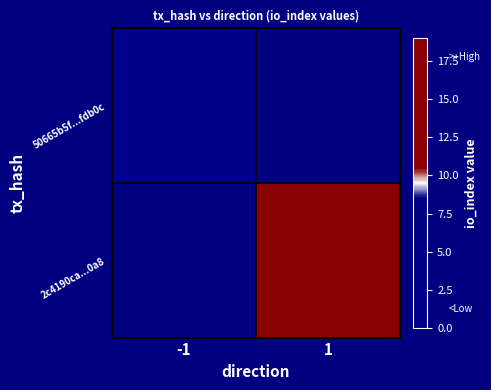

Rank the categories by 50665b5f...fdb0c value from highest to lowest.

-1, 1